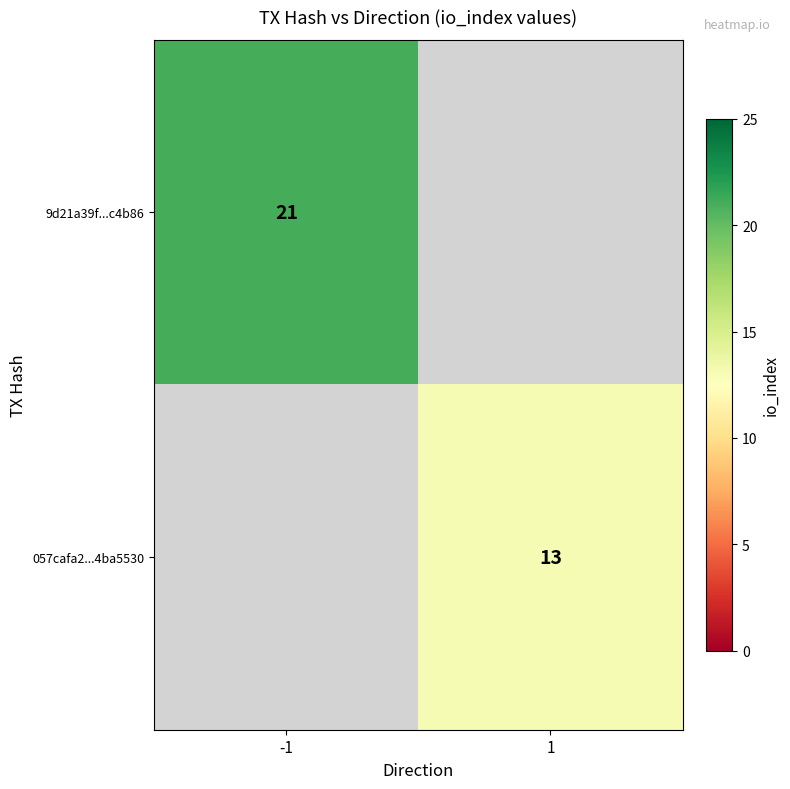

True or false: 057cafa2...4ba5530 has a value of 13 at 1.

True